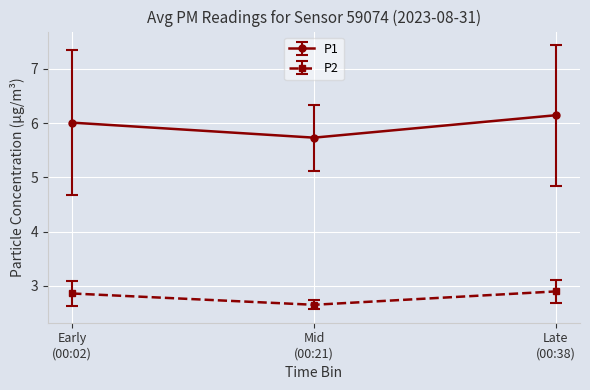

List the series in order of their overall mean, lowest first.

P2, P1